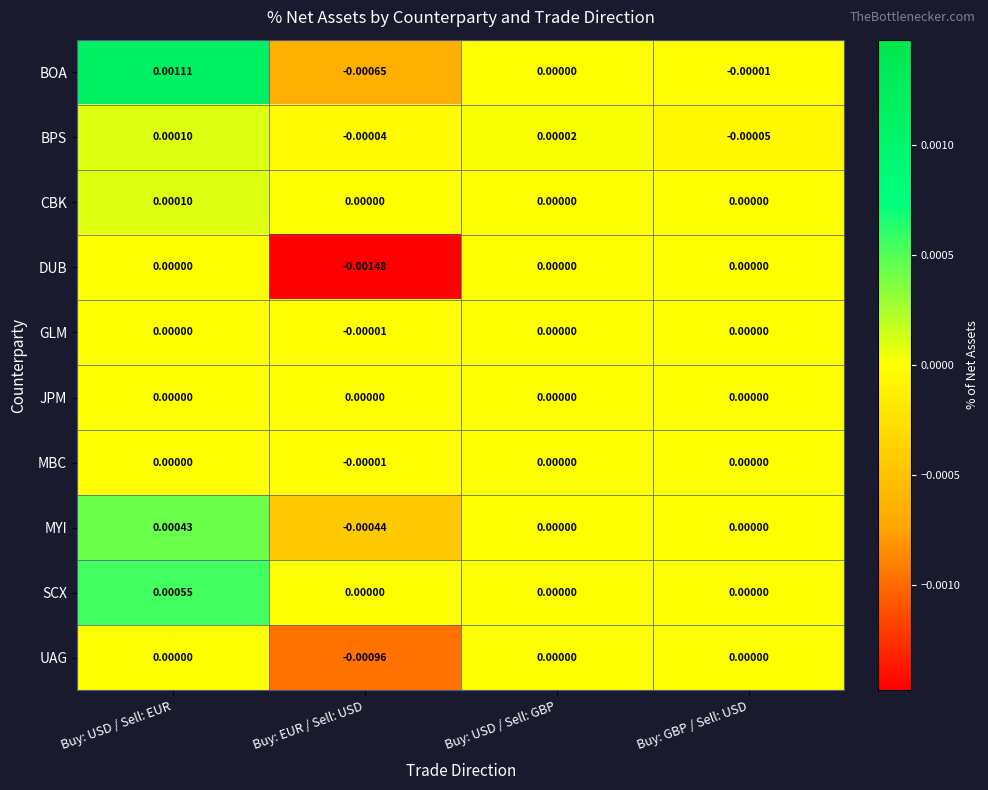

At which label does BPS first exceed 0?

Buy: USD / Sell: EUR